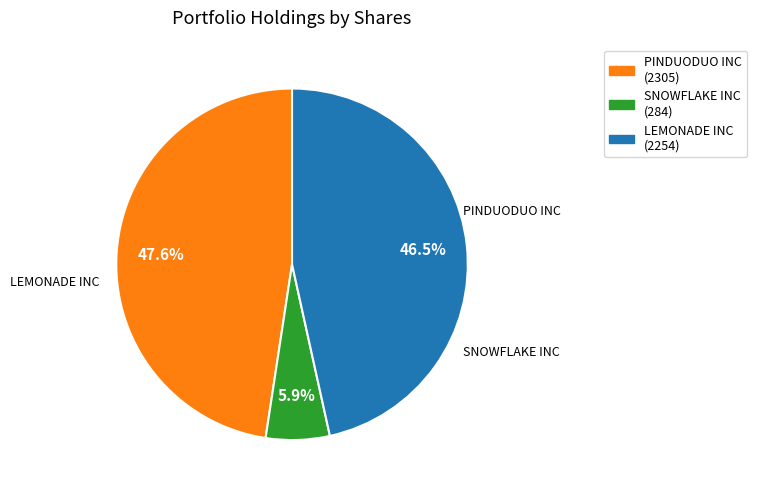

Rank the categories by value from lowest to highest.

SNOWFLAKE INC, LEMONADE INC, PINDUODUO INC